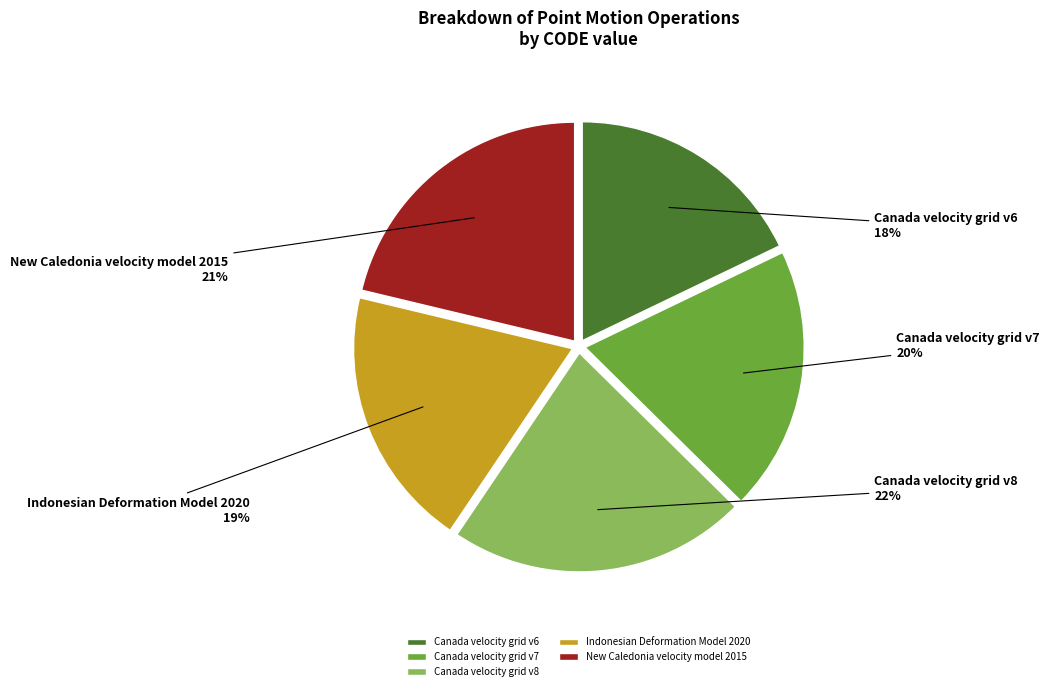

Combined, do Indonesian Deformation Model 2020 and New Caledonia velocity model 2015 account for over 50%?

No